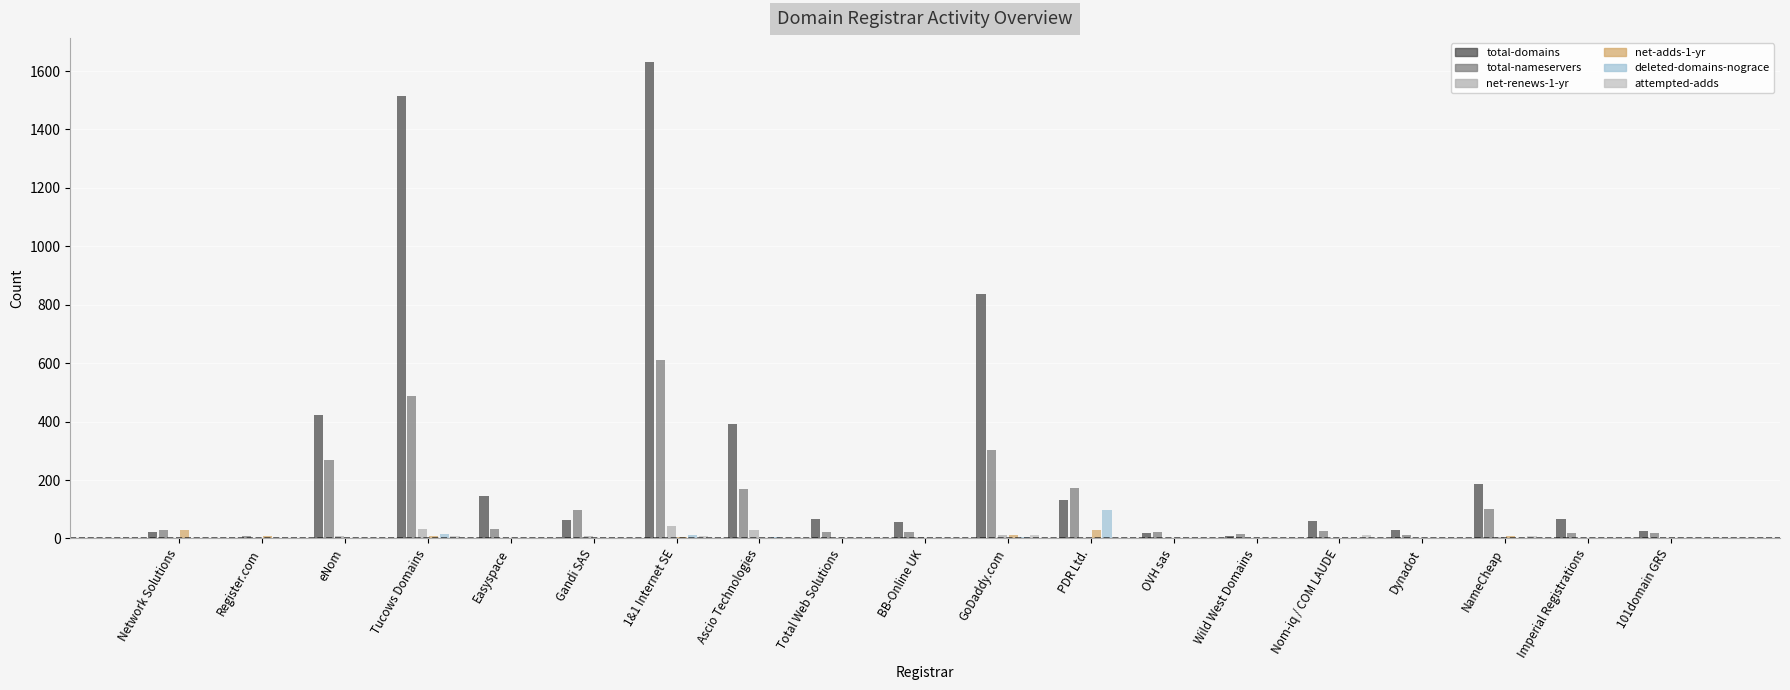

Are the bars grouped side by side (vs. stacked)?

Yes